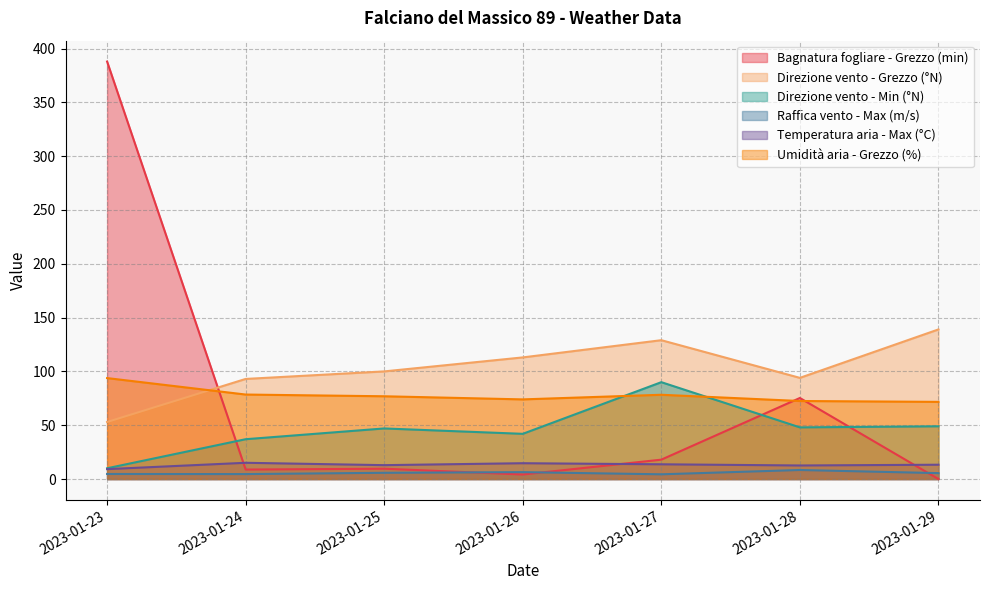

How many lines are shown in the chart?

6